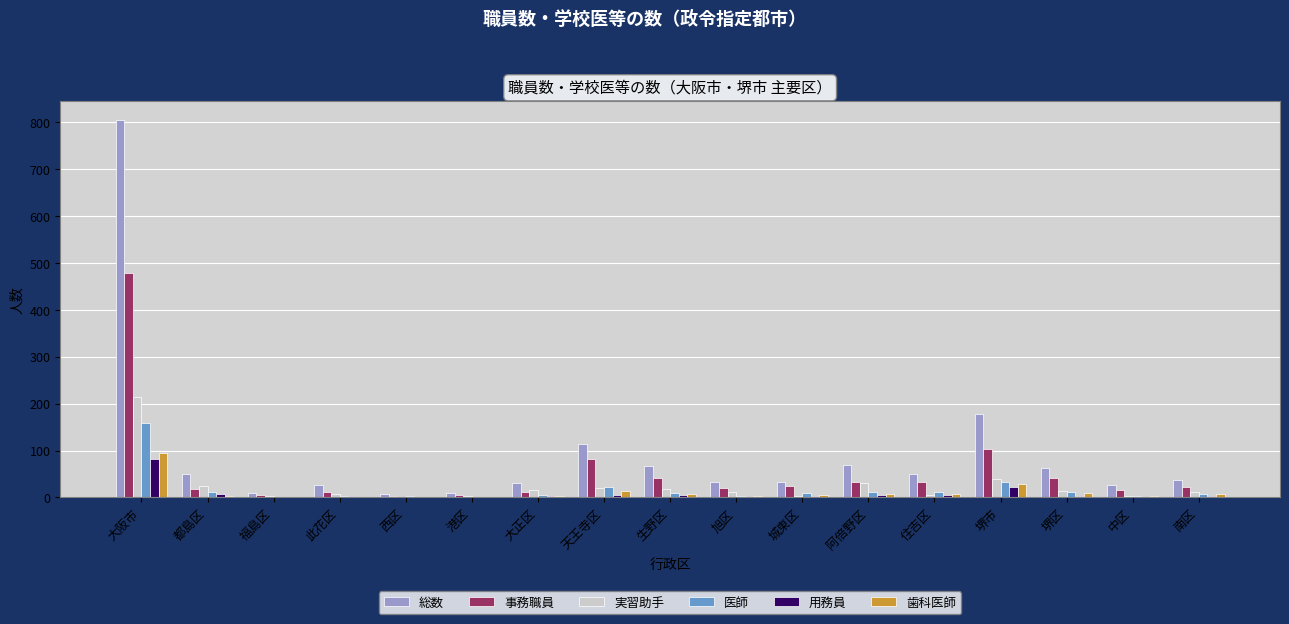

Which series has the largest total across all categories?

総数